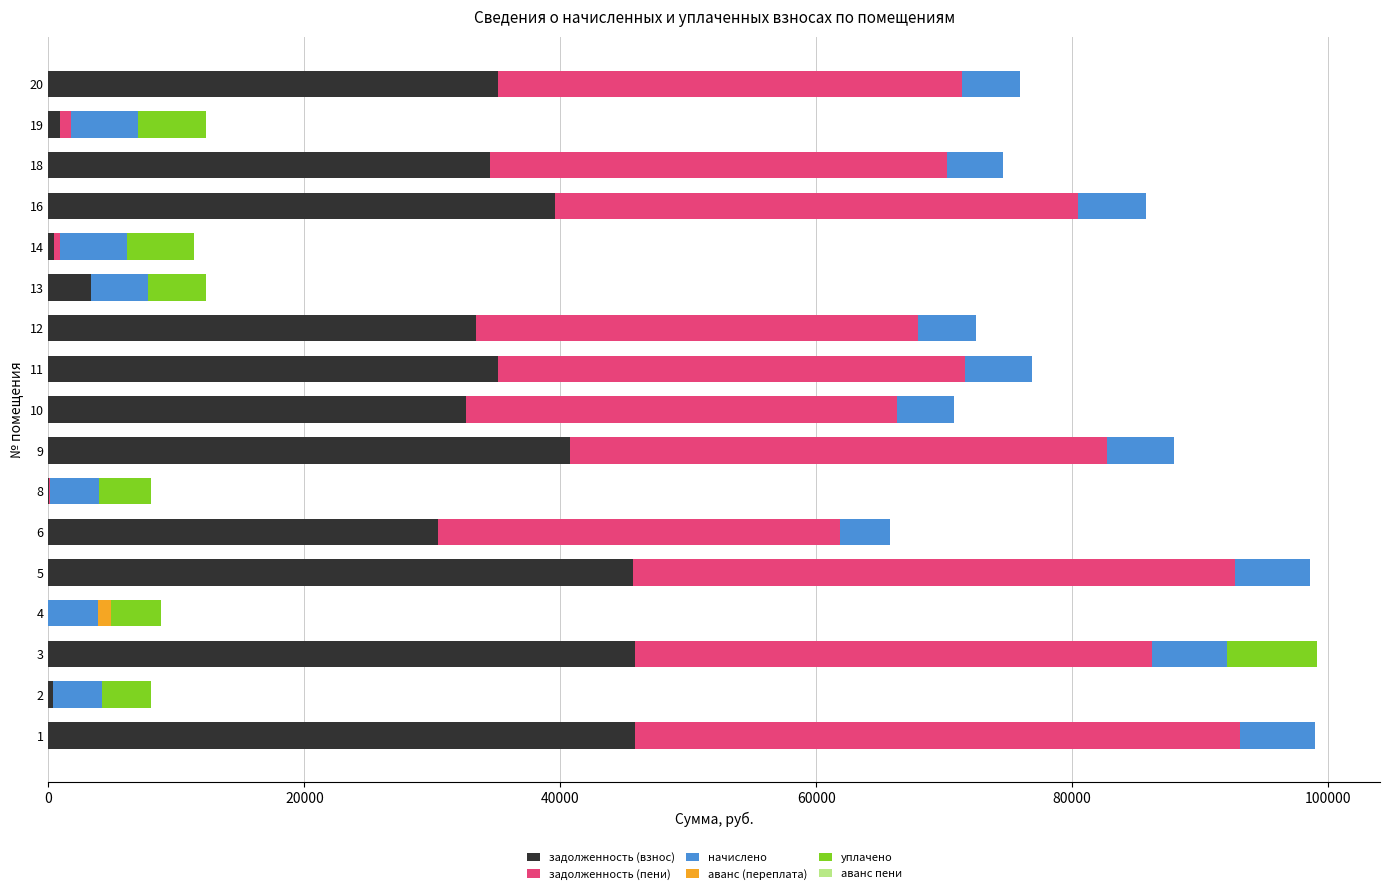

How many distinct data groups are displayed?

6